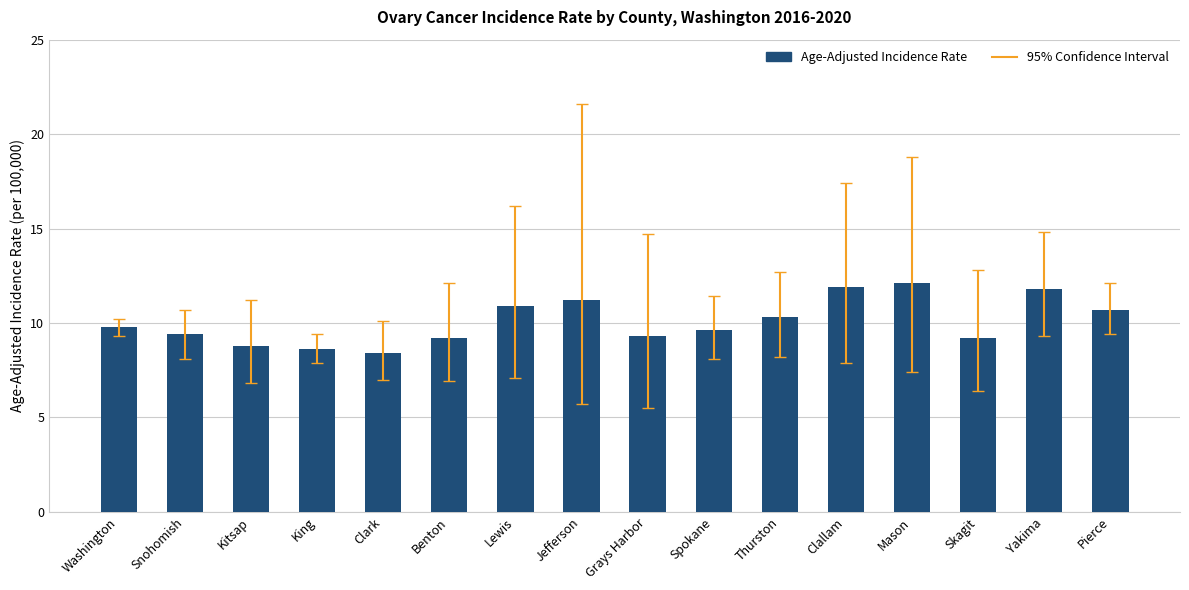

Approximately how many times larger is the value at Washington compared to Mason?

0.8